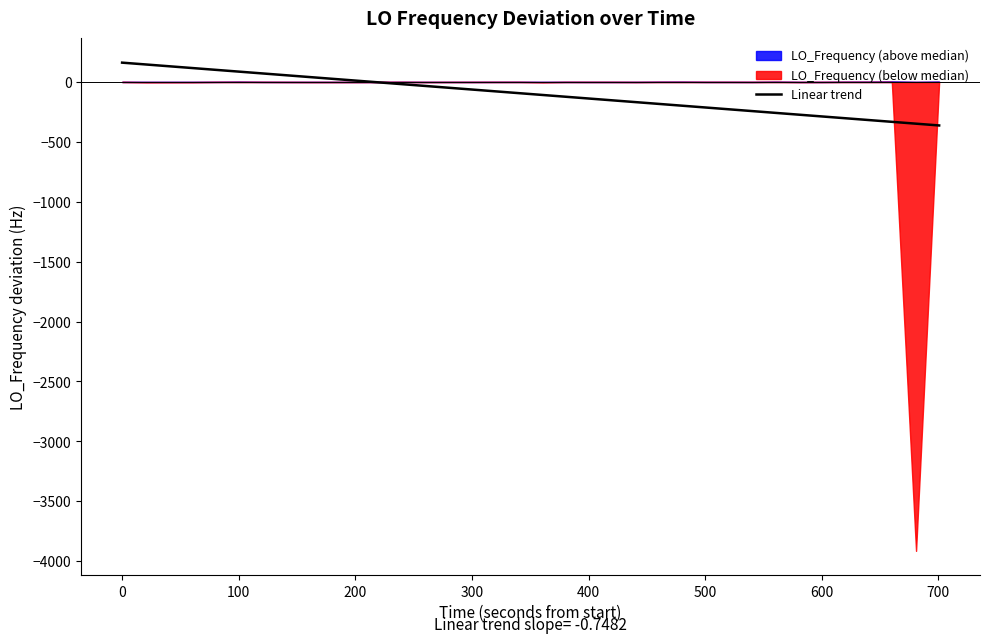

What is the maximum value for Linear trend?

161.3